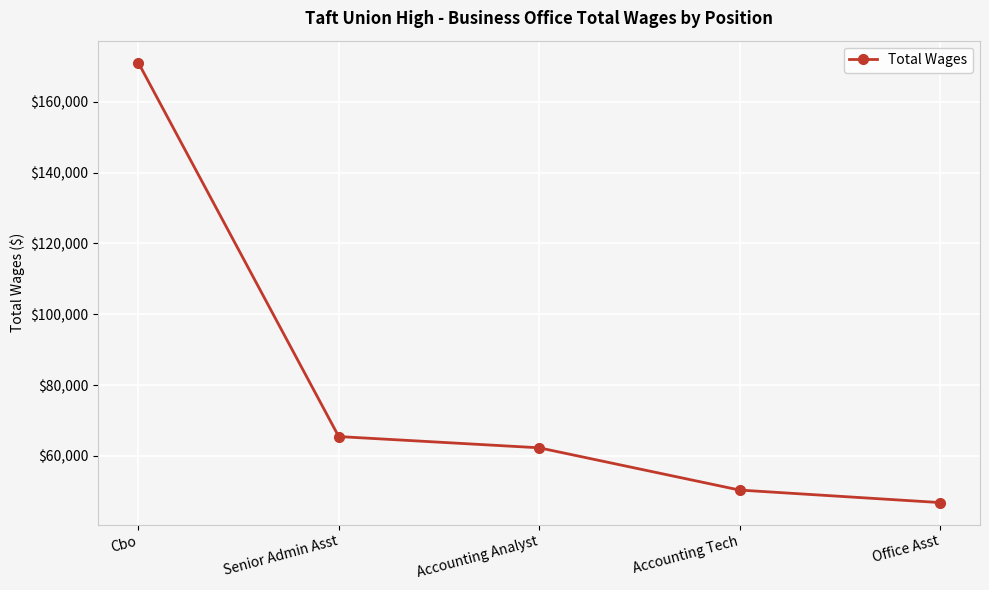

The value at Cbo is 171039. True or false?

True